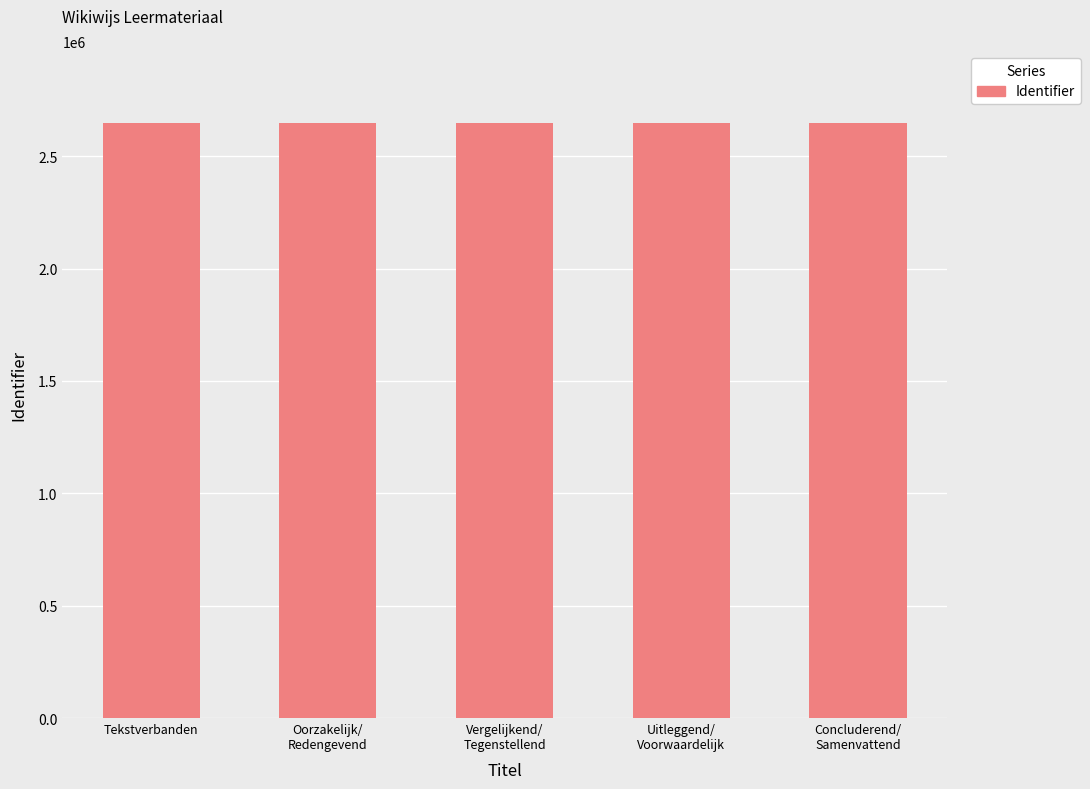

How many series are shown in this chart?

1